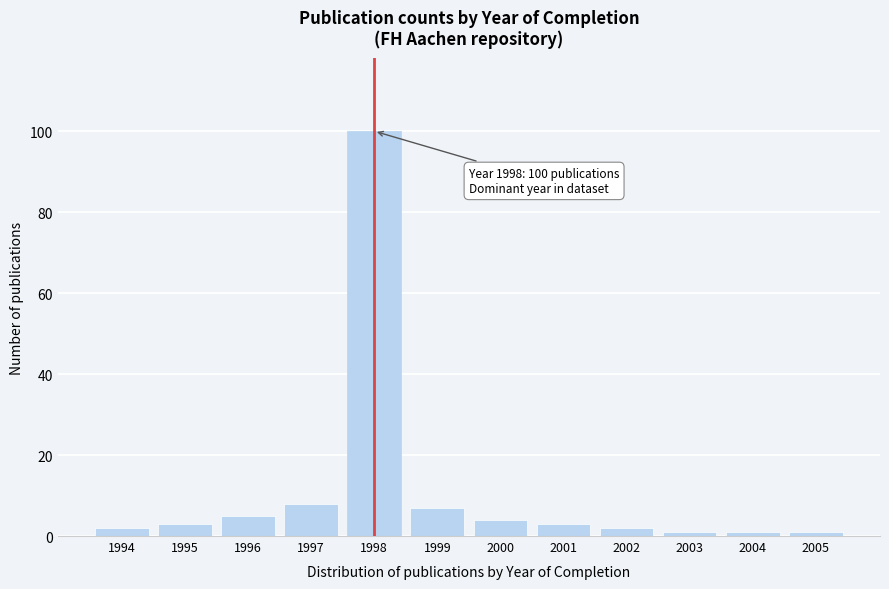

Reading right to left, transcribe all the data shown in this chart.

2005=1	2004=1	2003=1	2002=2	2001=3	2000=4	1999=7	1998=100	1997=8	1996=5	1995=3	1994=2